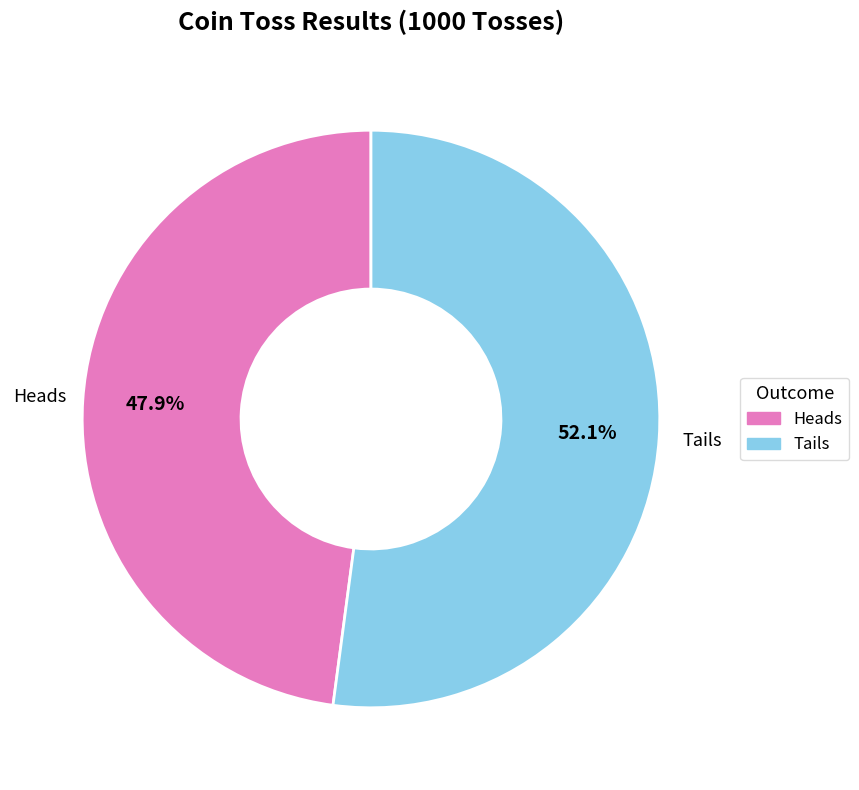

How many segments does this pie chart have?

2